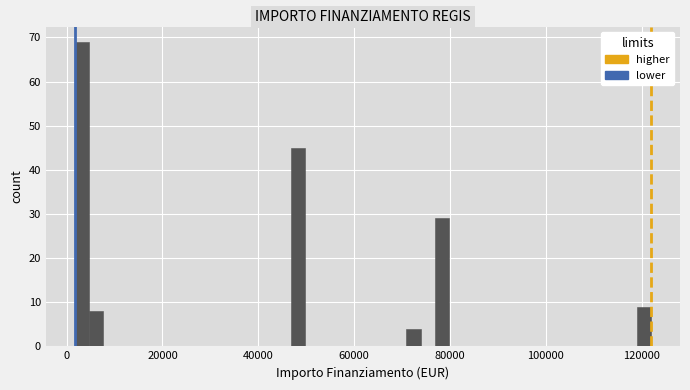

Around what value on the x-axis is the tallest bar? Give the approximate position of its centre, as read against the axis.

4000